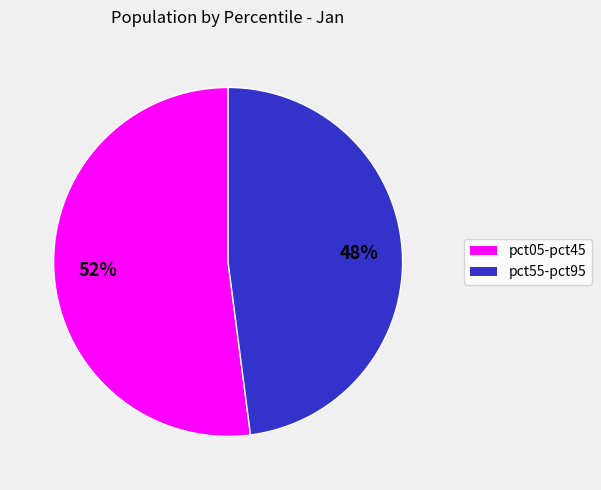

To the nearest percent, what is the difference between the largest and smallest slice percentages?

4%